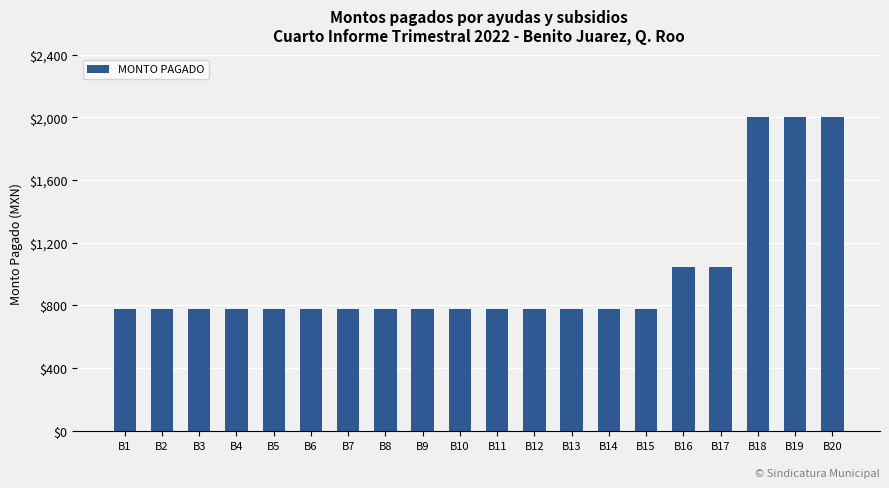

How many data points does each series have?

20